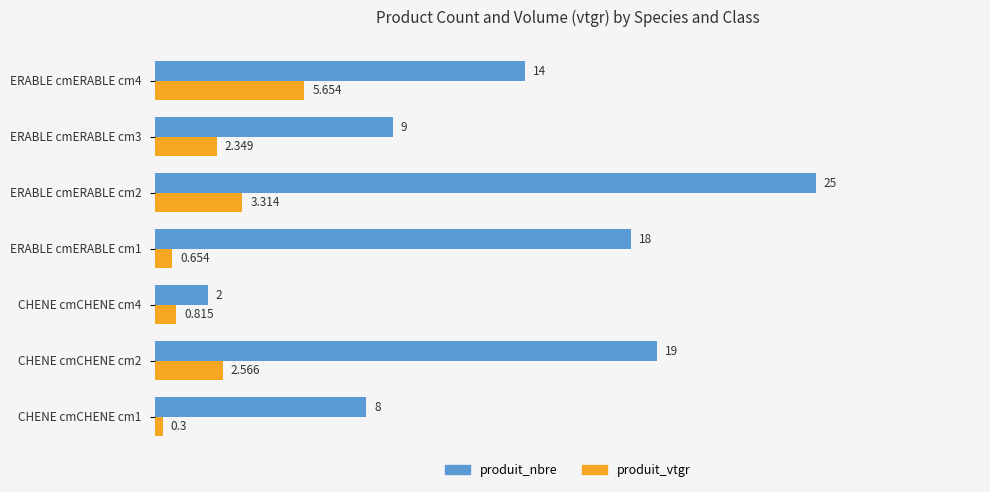

List the series in order of their overall mean, lowest first.

produit_vtgr, produit_nbre